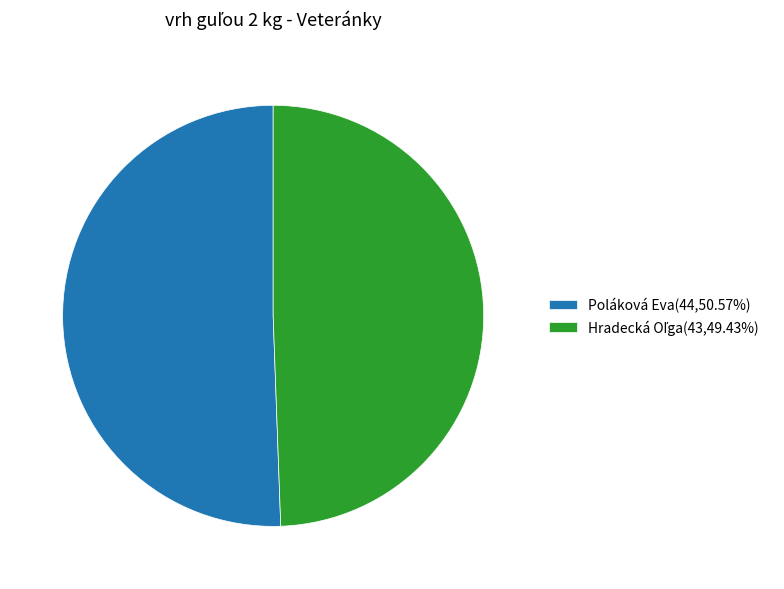

Is there a majority slice in this chart?

Yes